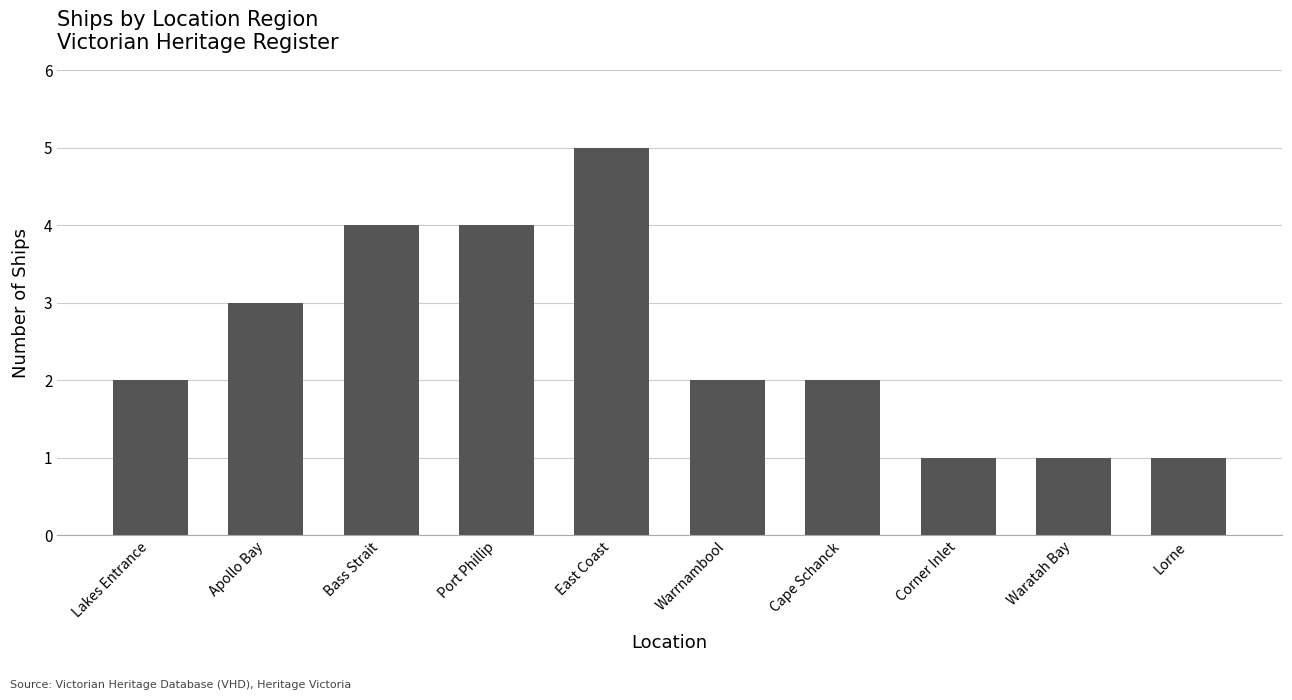

True or false: the data shows 1 at Warrnambool.

False